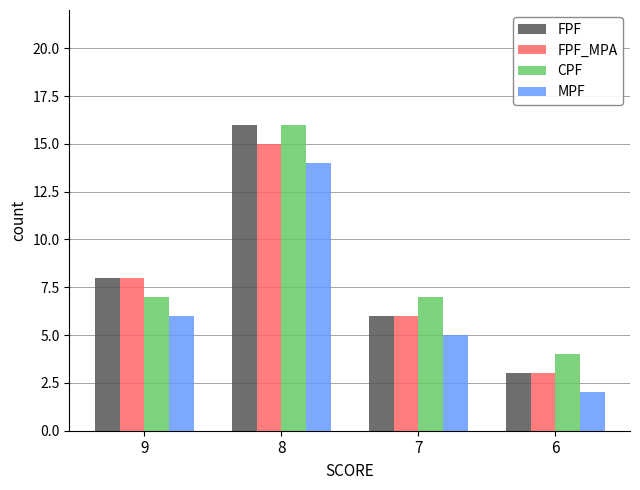

What is the difference between the highest and lowest values at 6?

2